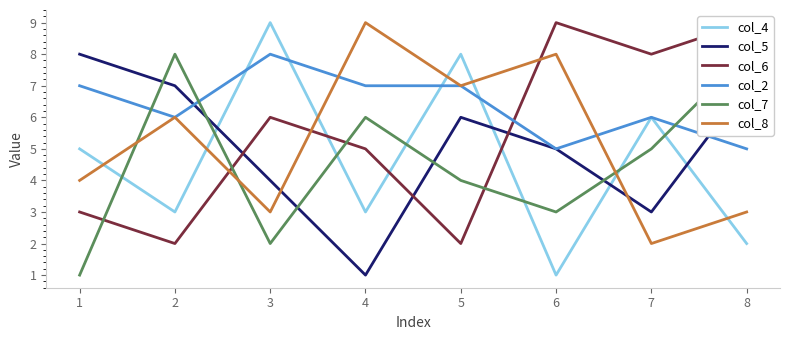

Between which two adjacent categories do col_4 and col_2 first intersect?

2 and 3